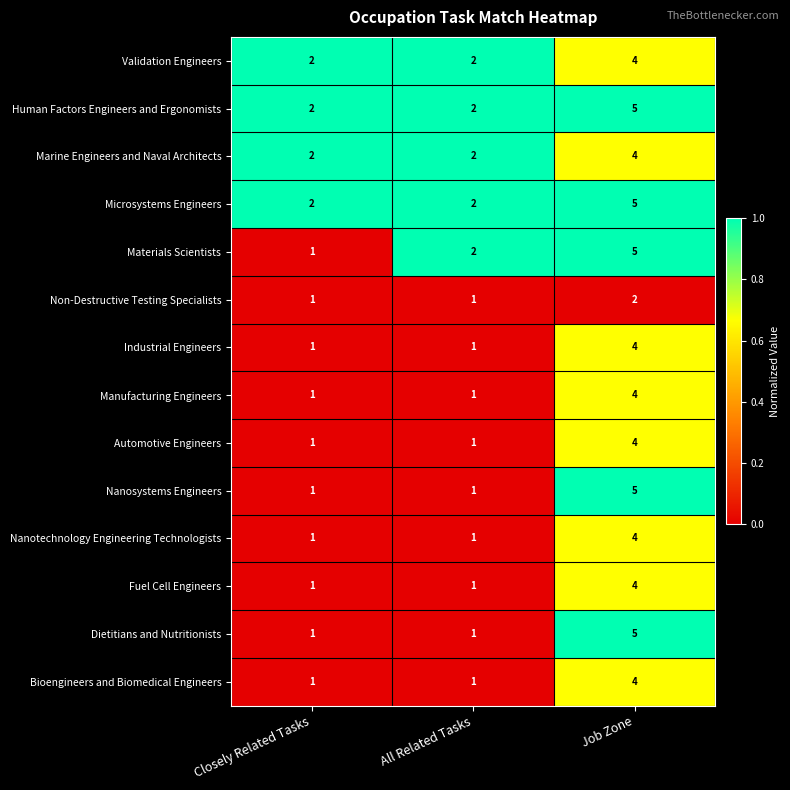

What value does the Manufacturing Engineers series have at Job Zone?

4